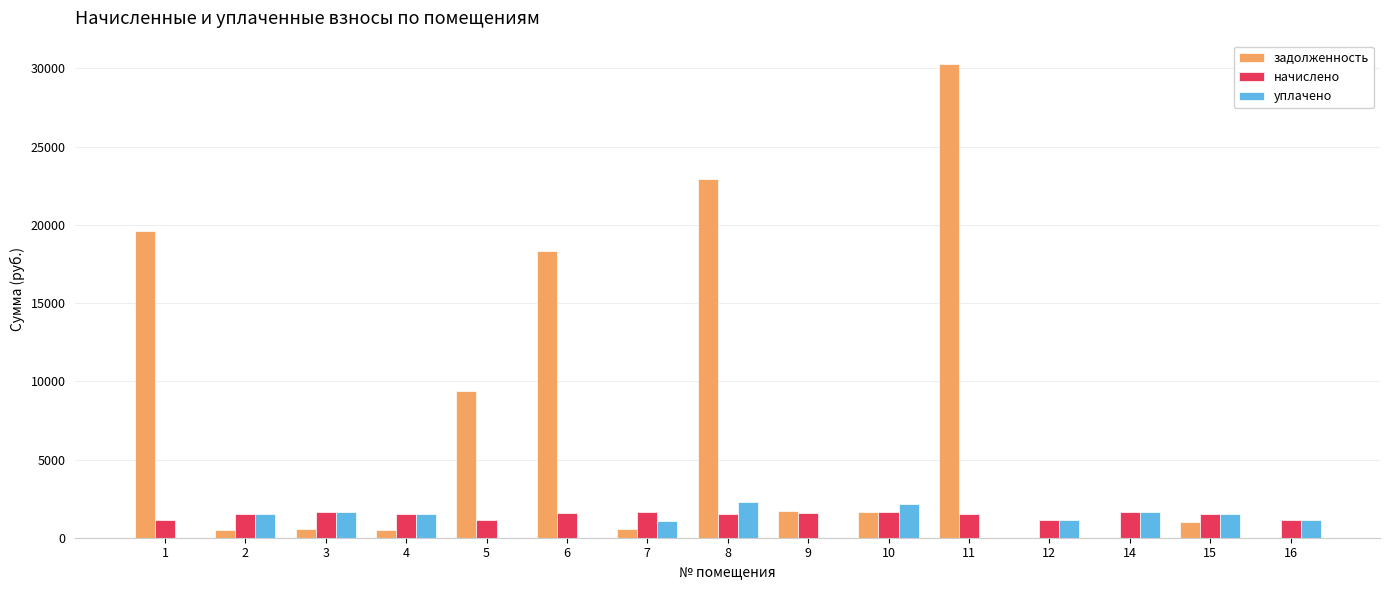

The value of уплачено at 8 is 3924.0. True or false?

False